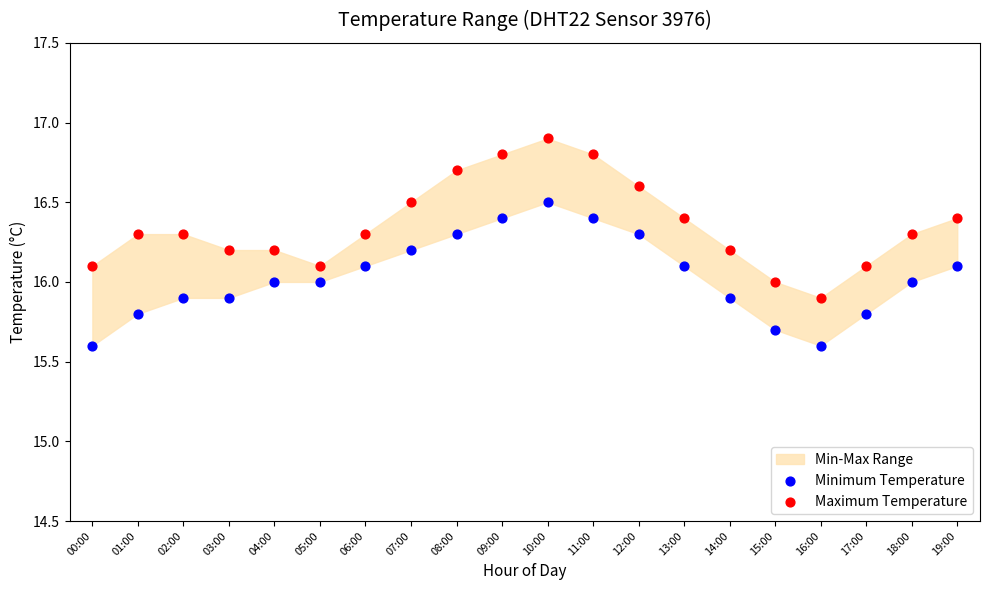

Which series reaches the minimum Y coordinate?

Minimum Temperature